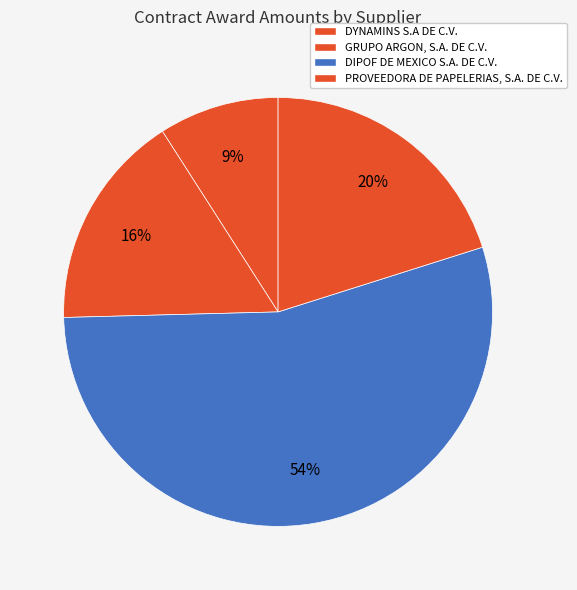

Which slice represents more than half of the pie?

DIPOF DE MEXICO S.A. DE C.V.